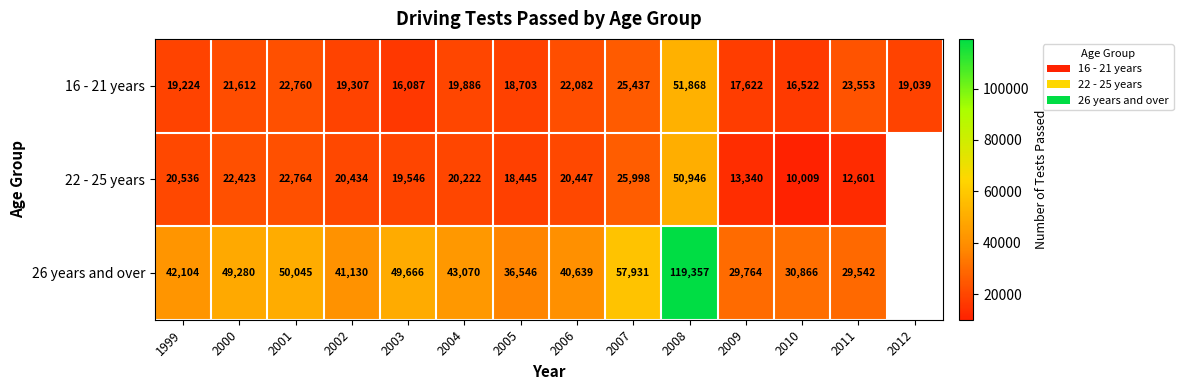

What is the difference between the maximum and minimum values in the 16 - 21 years series?

35781